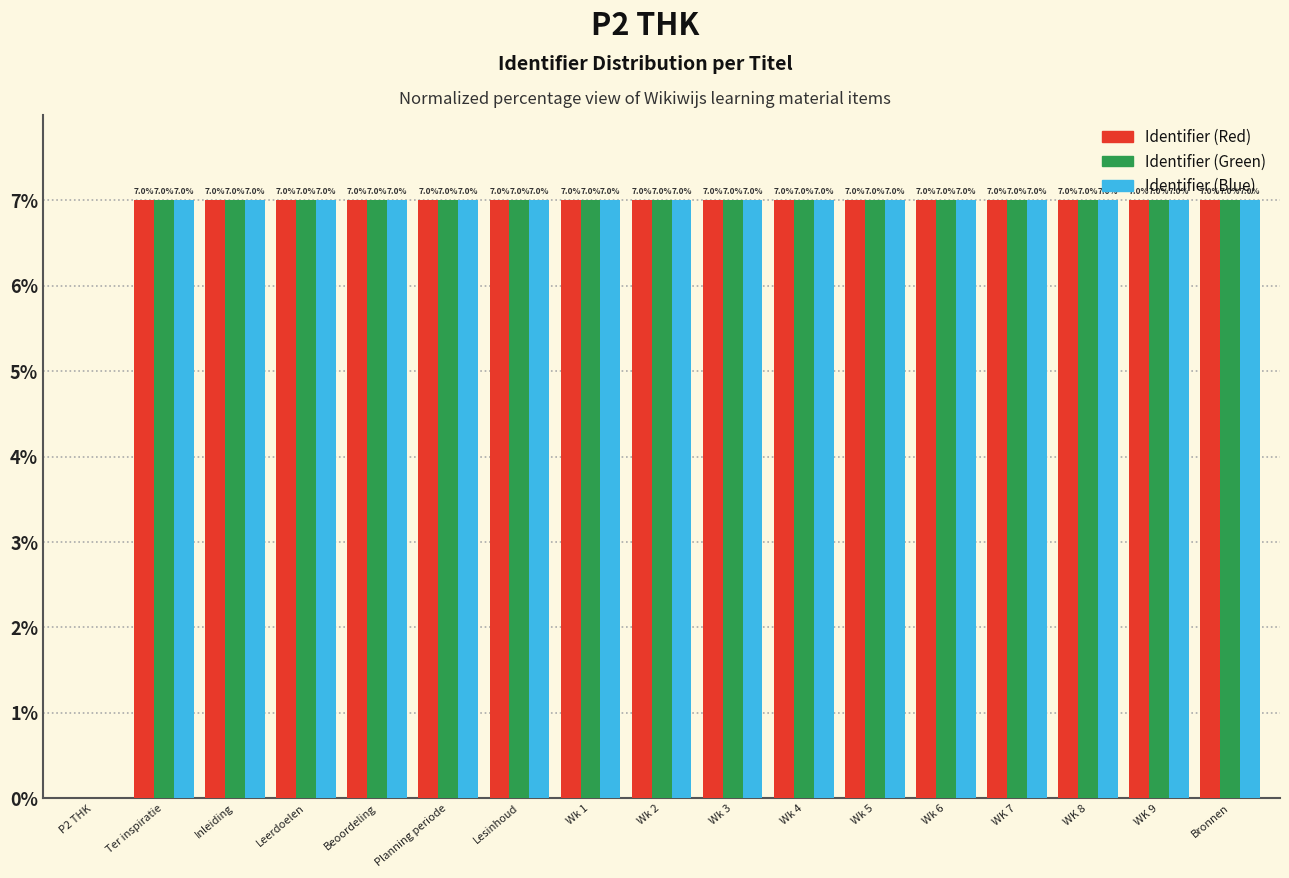

True or false: Identifier (Blue) has a value of 9.7 at Wk 1.

False